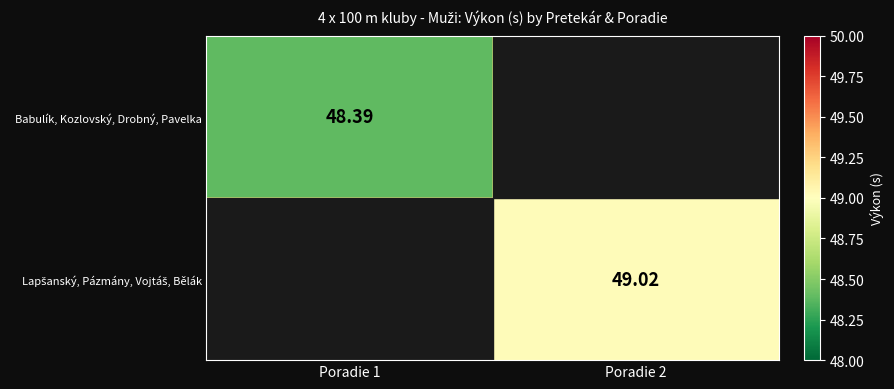

At which category is the sum across all series the highest?

Poradie 2